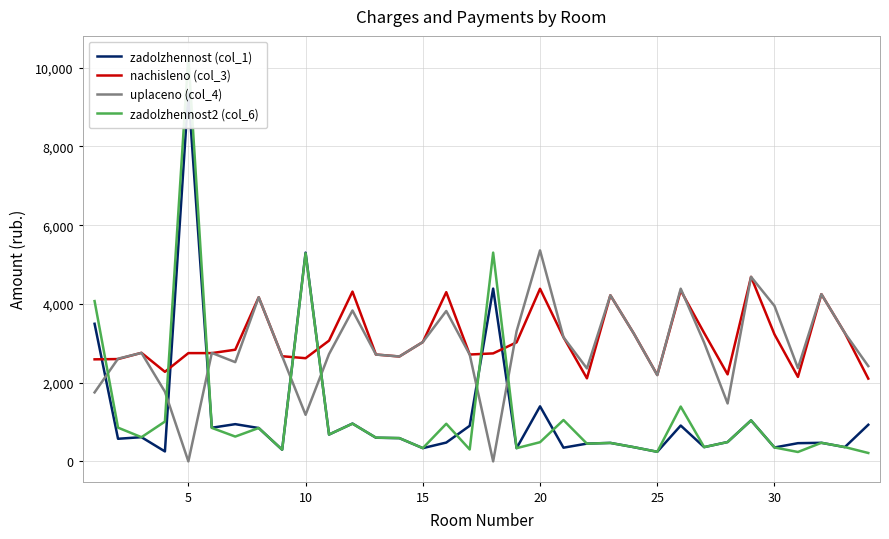

After their last crossing, which series has the higher values: nachisleno (col_3) or zadolzhennost2 (col_6)?

nachisleno (col_3)